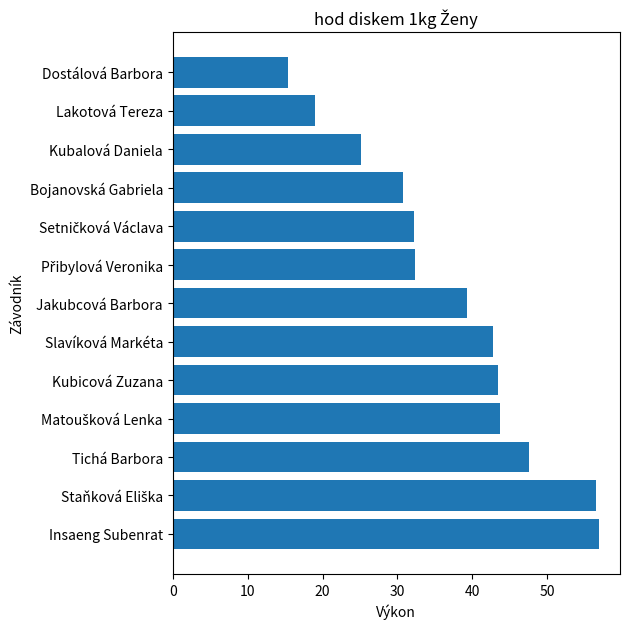

What is the change in value from Slavíková Markéta to Kubalová Daniela?

-17.7